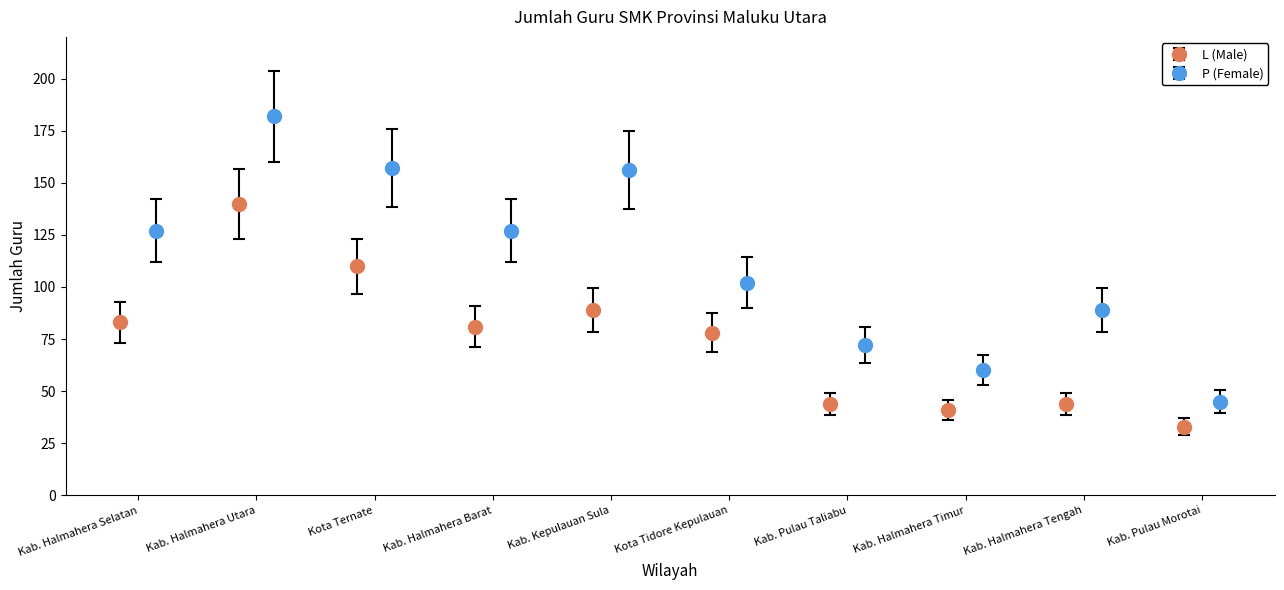

True or false: L (Male) has more than 0 interior local peaks.

True